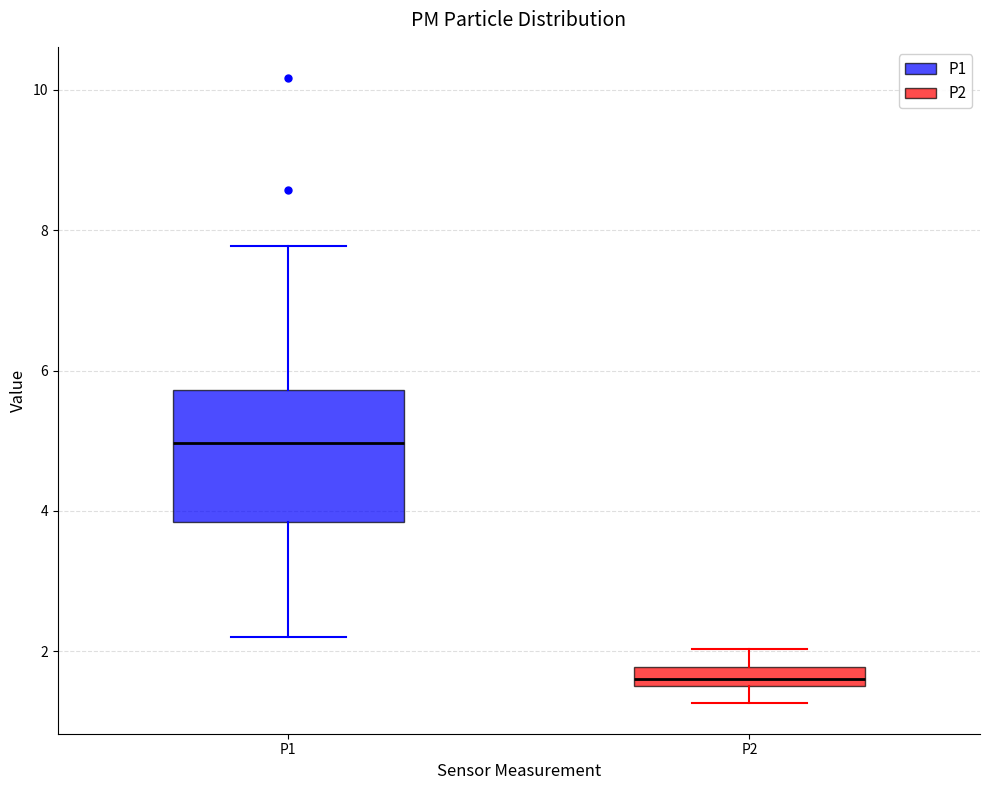

Which box is the tallest, from its lower edge to its upper edge?

P1